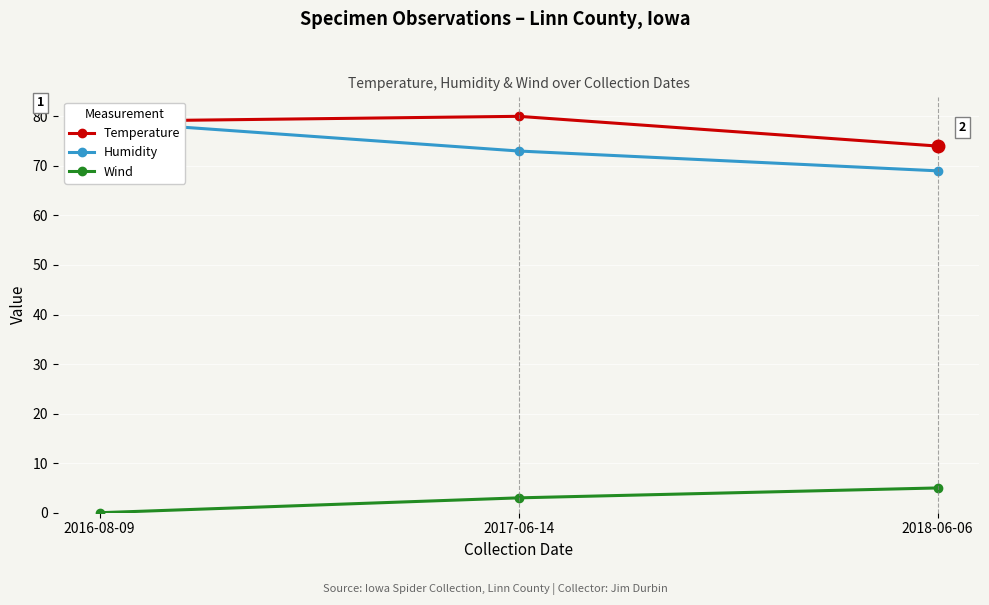

True or false: Wind has a value of 0 at 2016-08-09.

True